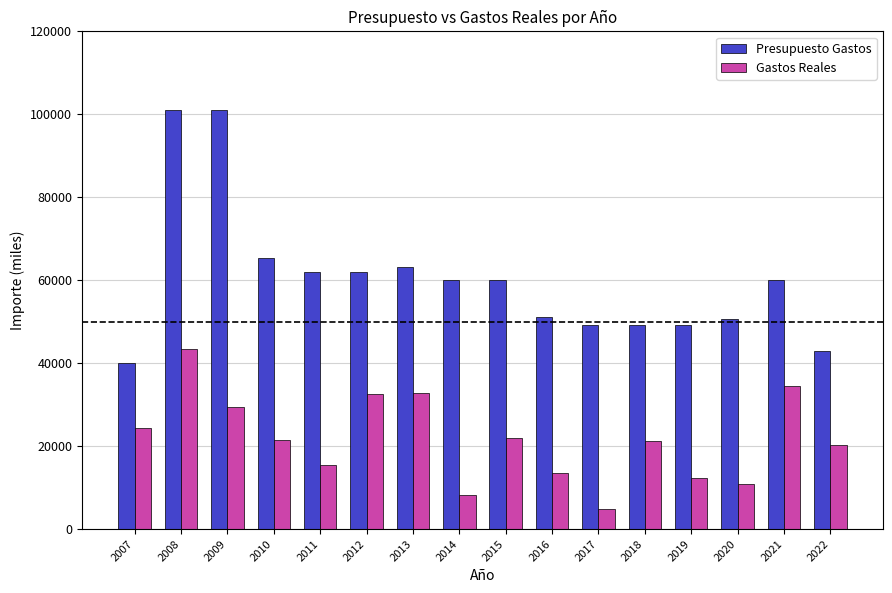

What is the difference between the Gastos Reales values at 2015 and 2021?

12361.3